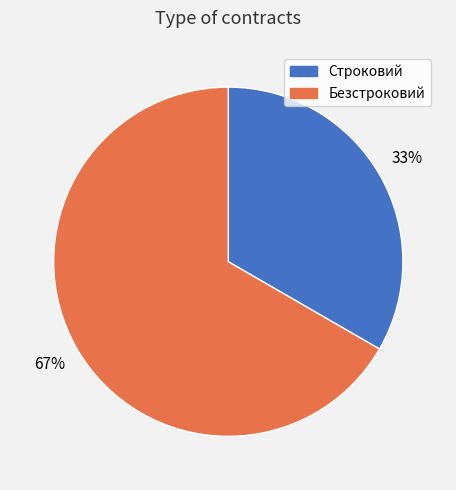

To the nearest percent, what percentage of the pie is Безстроковий?

67%